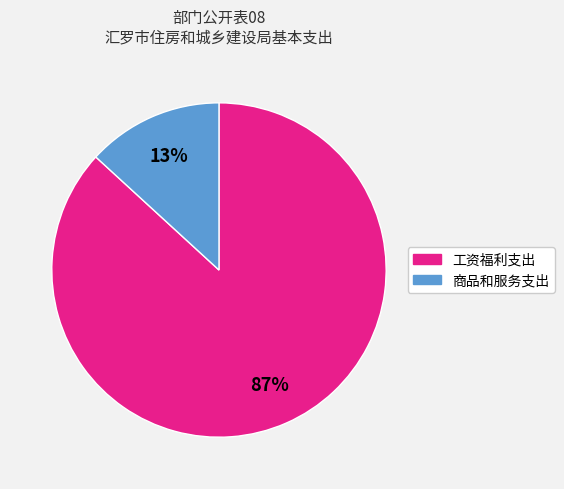

Count the number of slices in the pie.

2